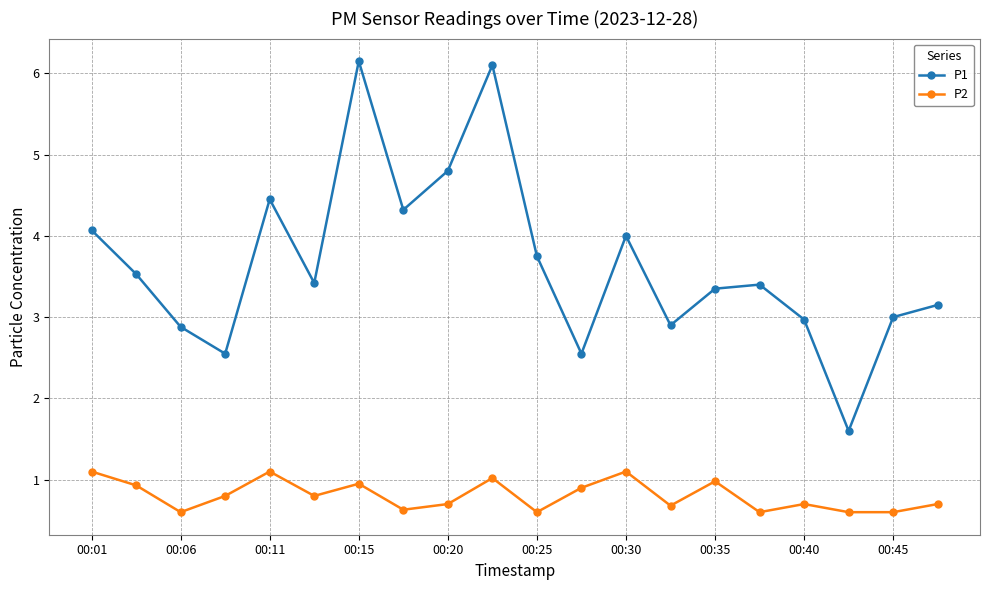

Which series has the largest range (max minus min)?

P1